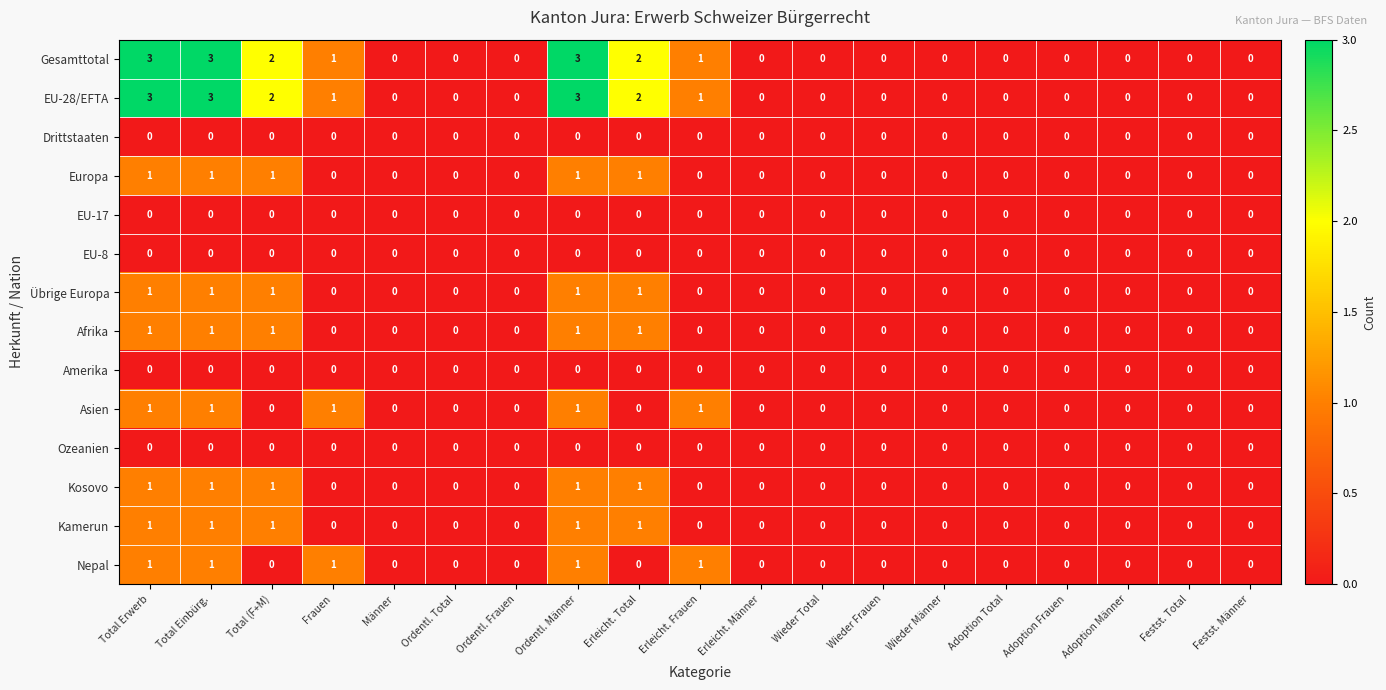

What is the sum of all EU-28/EFTA values?

15